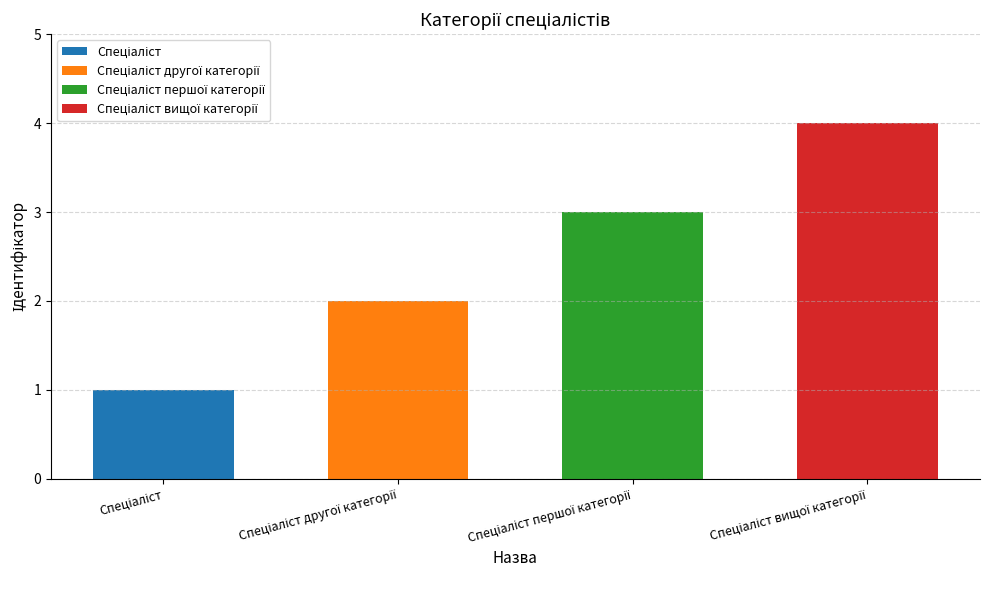

What is the value of the 2nd bar from the left?

2